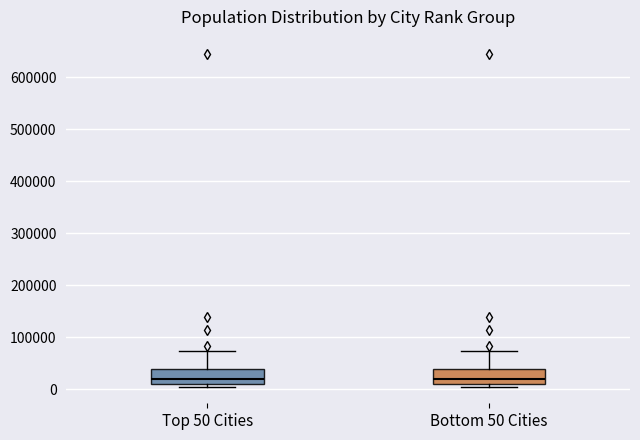

Where is the upper edge of the box for Bottom 50 Cities on the y-axis? The values are not printed on the chart, so give them approximately, as read against the axis.

40000